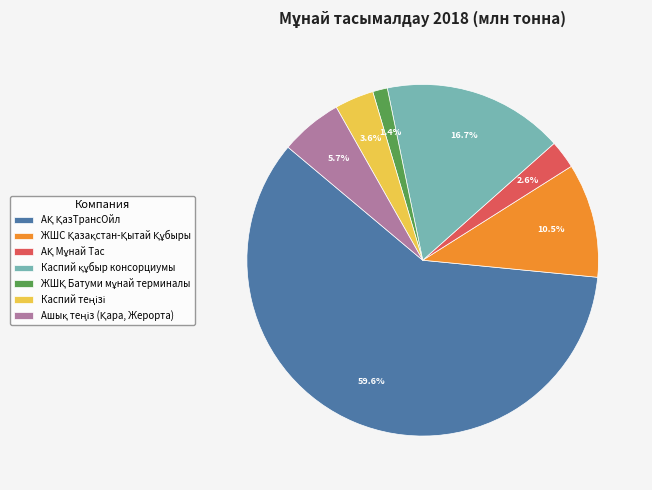

How many slices are in this pie chart?

7